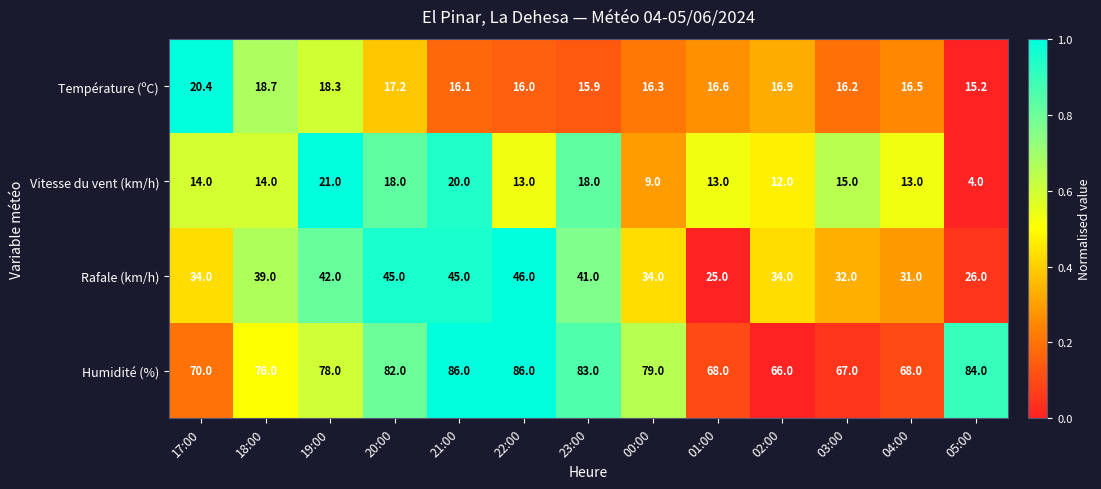

The value of Rafale (km/h) at 00:00 is 14.9. True or false?

False